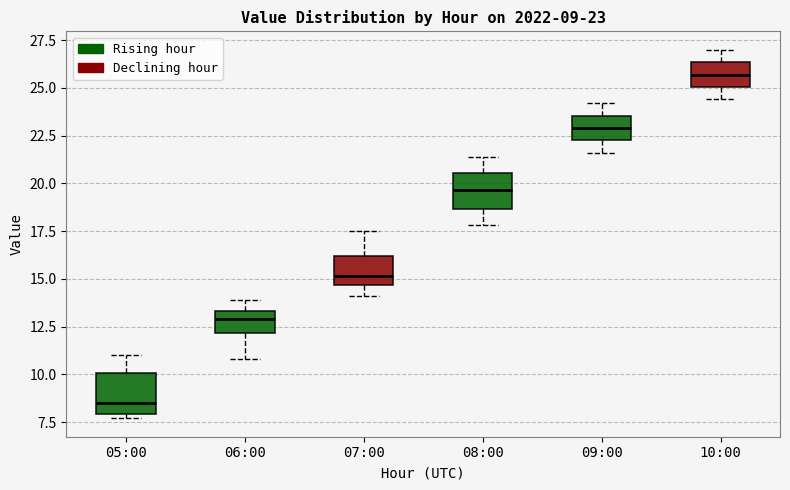

Which box's median line is the lowest?

05:00